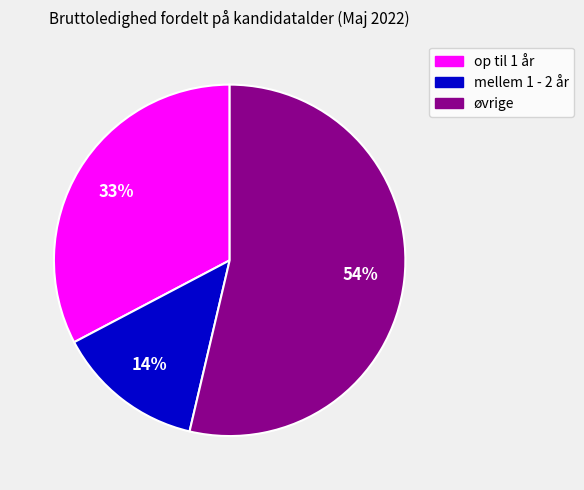

How many slices are in this pie chart?

3